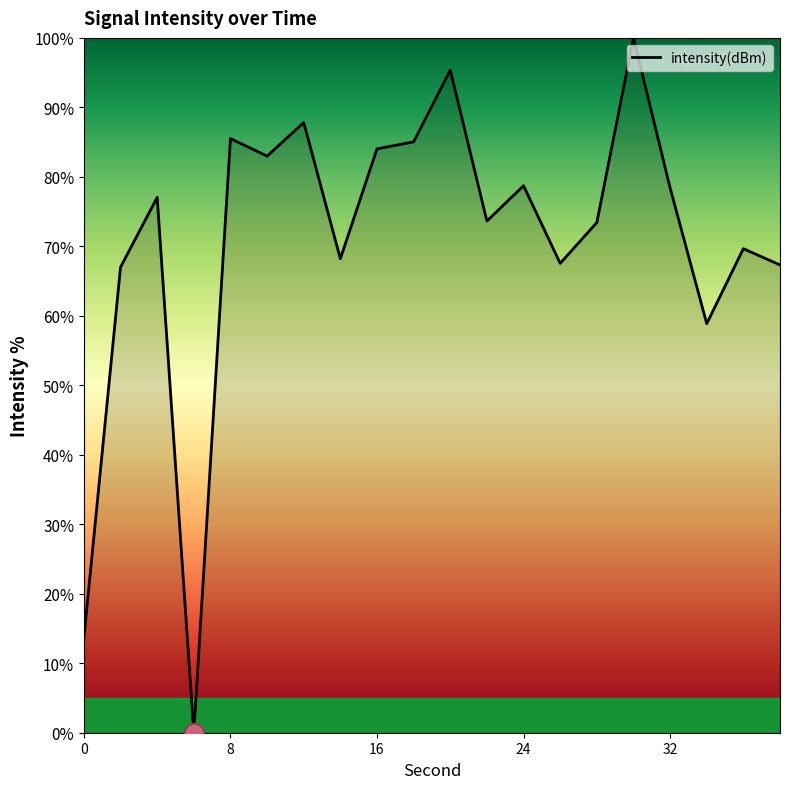

What is the difference between the maximum and minimum values?

100.0